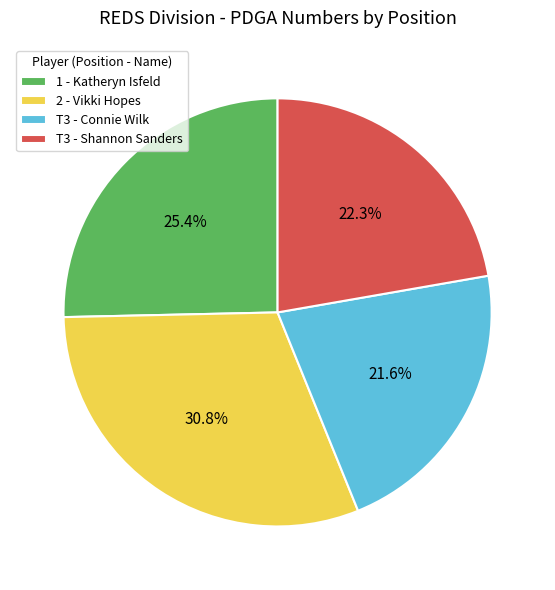

Is there a majority slice in this chart?

No